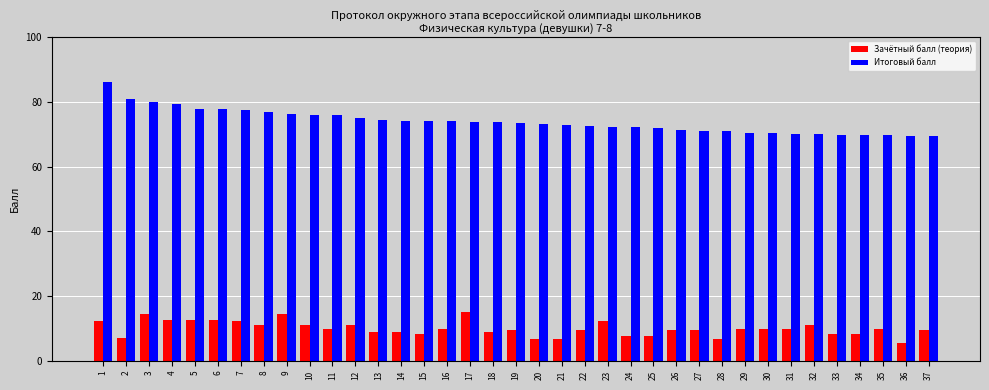

What is the sum of all Итоговый балл values?

2735.6